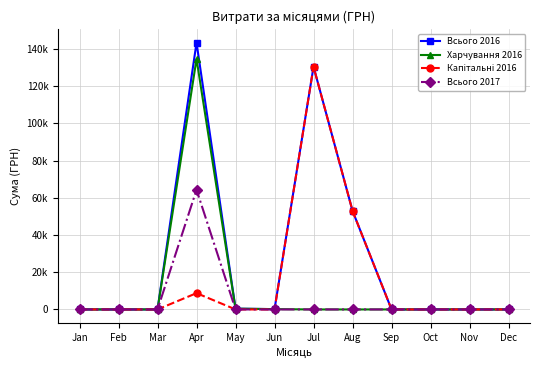

Reading left to right, transcribe all the data shown in this chart.

Всього 2016: 0.0	0.0	0.0	143293.9	420.0	176.0	130379.7	52936.8	0.0	0.0	0.0	0.0
Харчування 2016: 0.0	0.0	0.0	134533.8	420.0	176.0	0.0	0.0	0.0	0.0	0.0	0.0
Капітальні 2016: 0.0	0.0	0.0	8760.1	0.0	0.0	130379.7	52936.8	0.0	0.0	0.0	0.0
Всього 2017: 0.0	0.0	0.0	64293.0	0.0	0.0	0.0	0.0	0.0	0.0	0.0	0.0